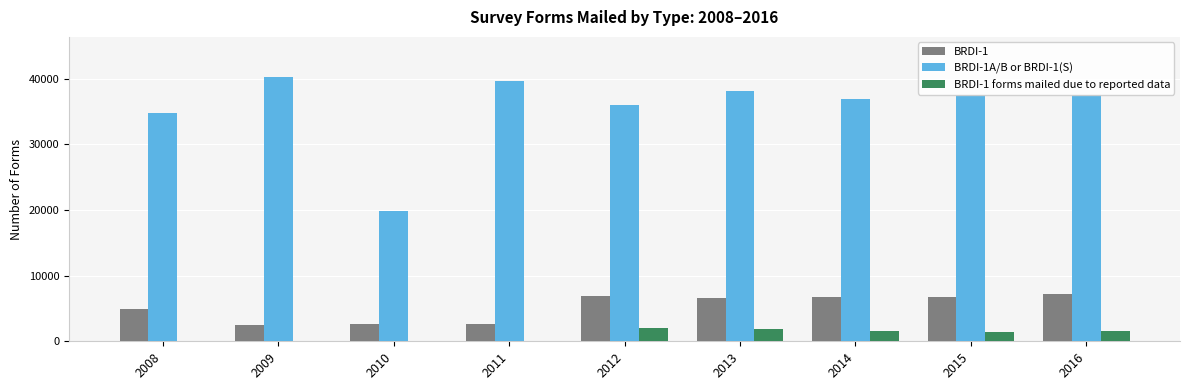

What is the total value across all series at 2012?

44841